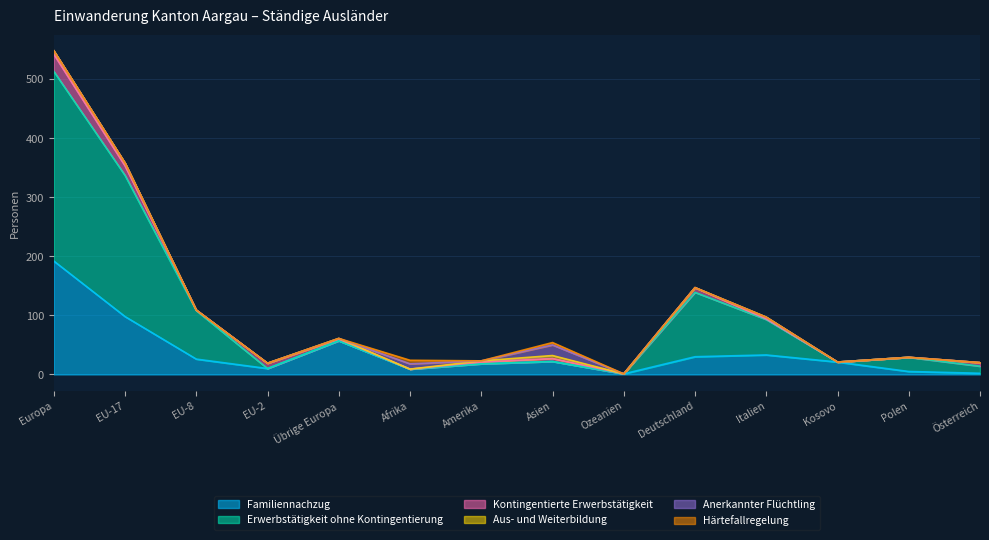

What is the maximum value shown in the chart?

321